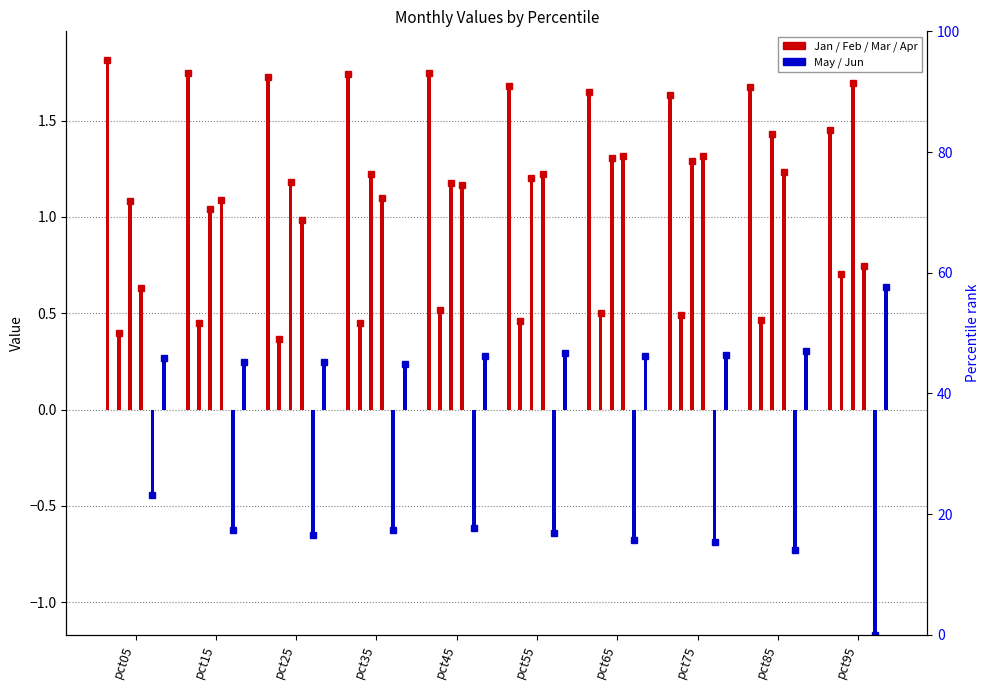

Reading right to left, list all the values displayed in this chart.

Jan: 1.5	1.7	1.6	1.6	1.7	1.7	1.7	1.7	1.7	1.8
Feb: 0.7	0.5	0.5	0.5	0.5	0.5	0.4	0.4	0.4	0.4
Mar: 1.7	1.4	1.3	1.3	1.2	1.2	1.2	1.2	1.0	1.1
Apr: 0.7	1.2	1.3	1.3	1.2	1.2	1.1	1.0	1.1	0.6
May: -1.2	-0.7	-0.7	-0.7	-0.6	-0.6	-0.6	-0.7	-0.6	-0.4
Jun: 0.6	0.3	0.3	0.3	0.3	0.3	0.2	0.2	0.2	0.3